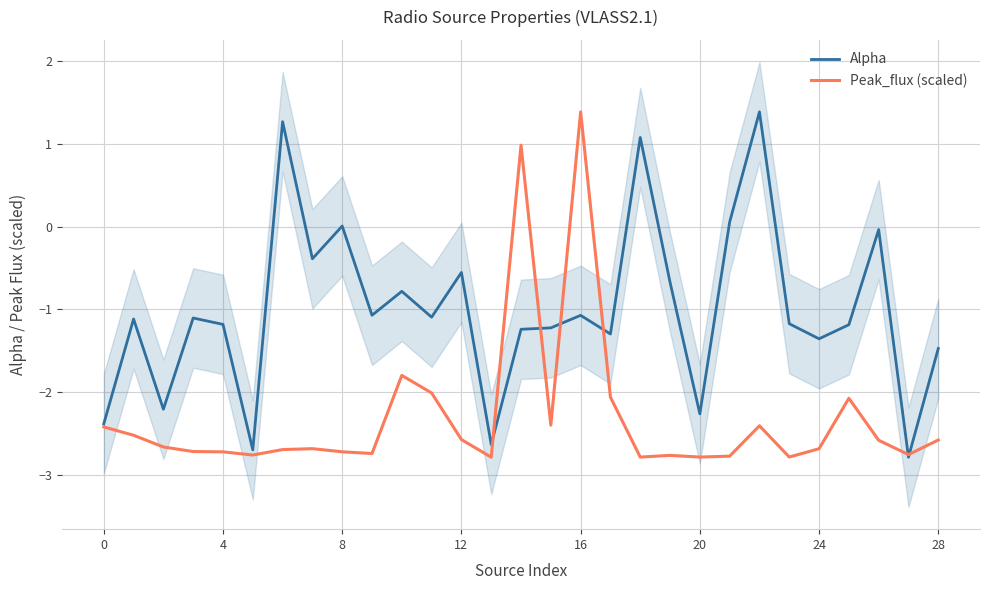

Which series has the largest range (max minus min)?

Alpha